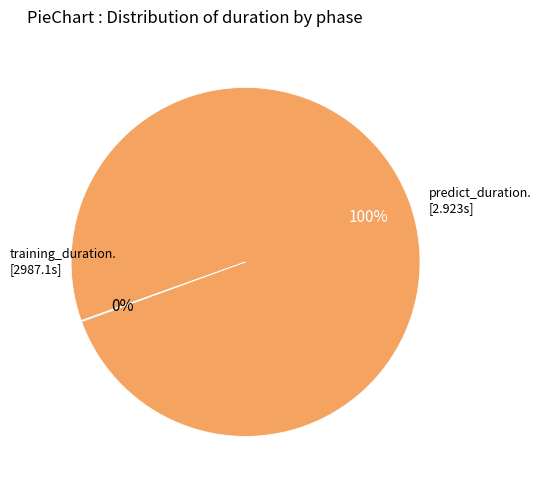

To the nearest percent, what is the difference between the largest and smallest slice percentages?

100%